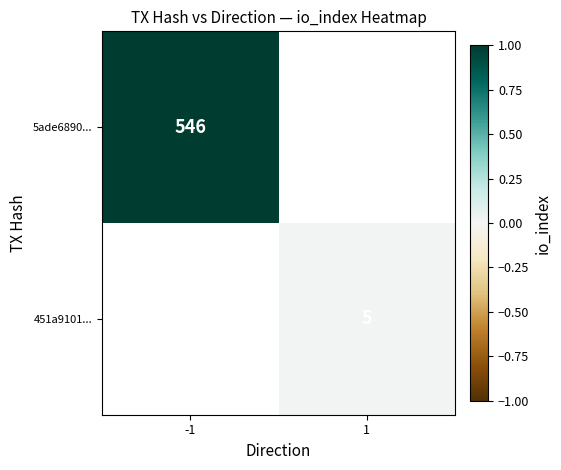

Which has a higher value, 1 or -1?

-1